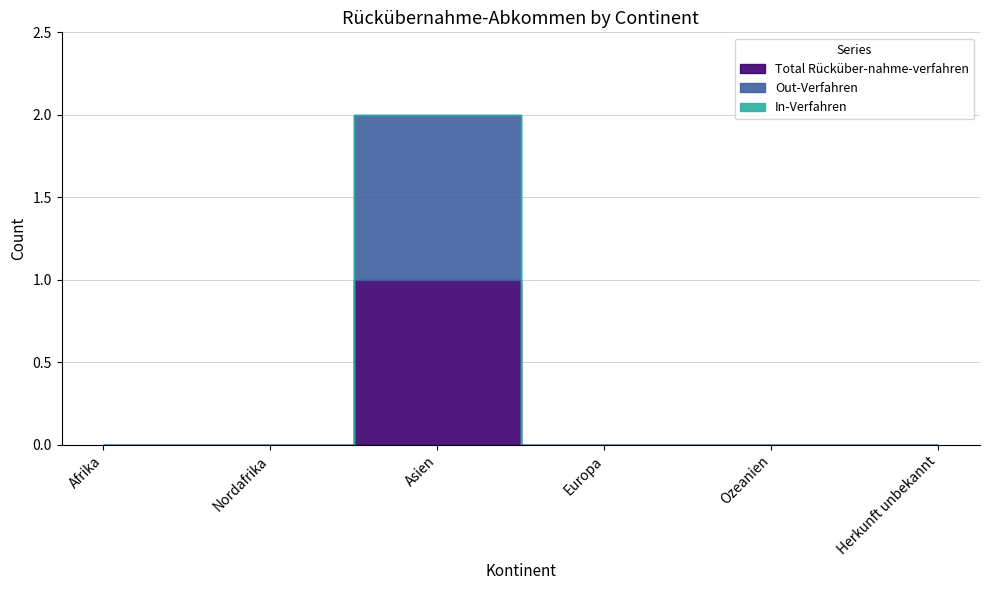

How many lines are shown in the chart?

3